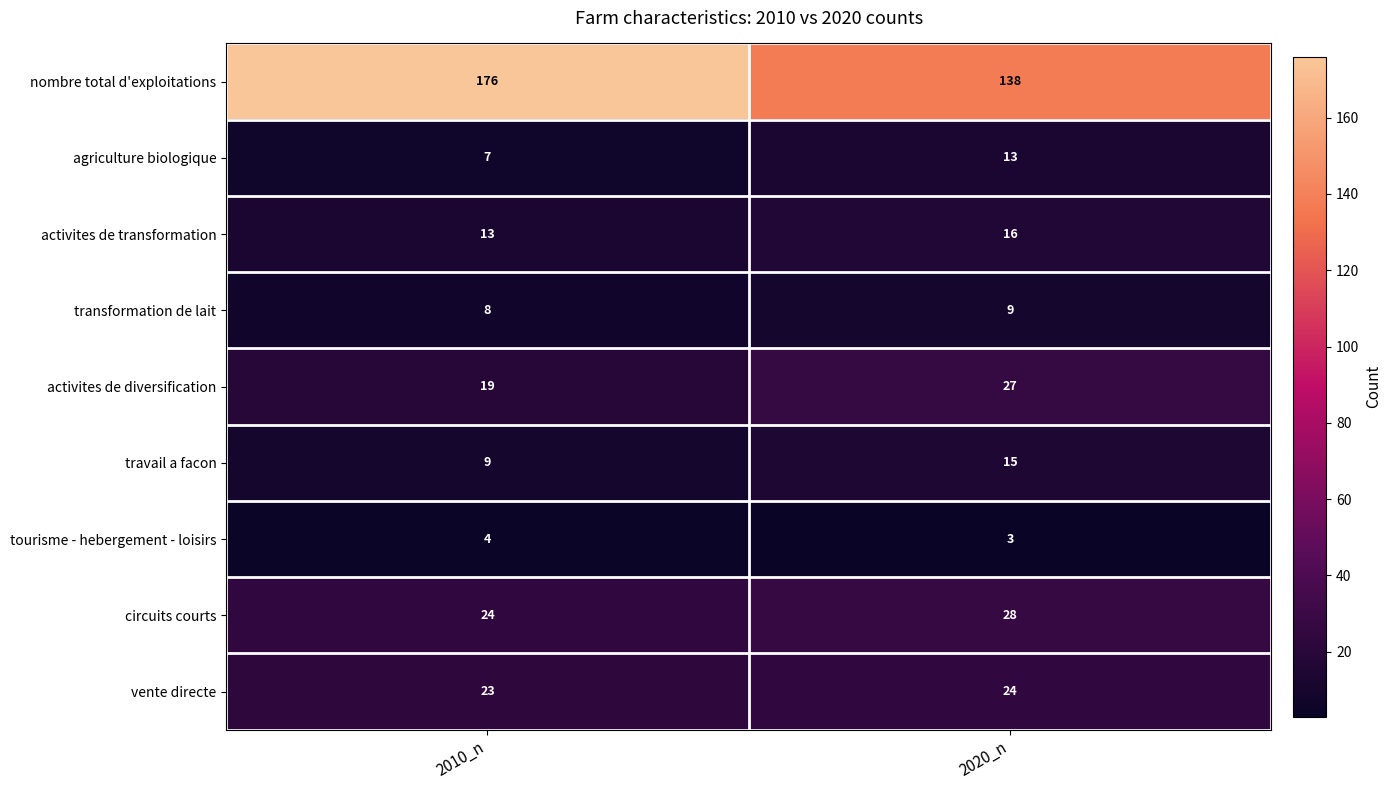

What is the sum of all activites de transformation values?

29